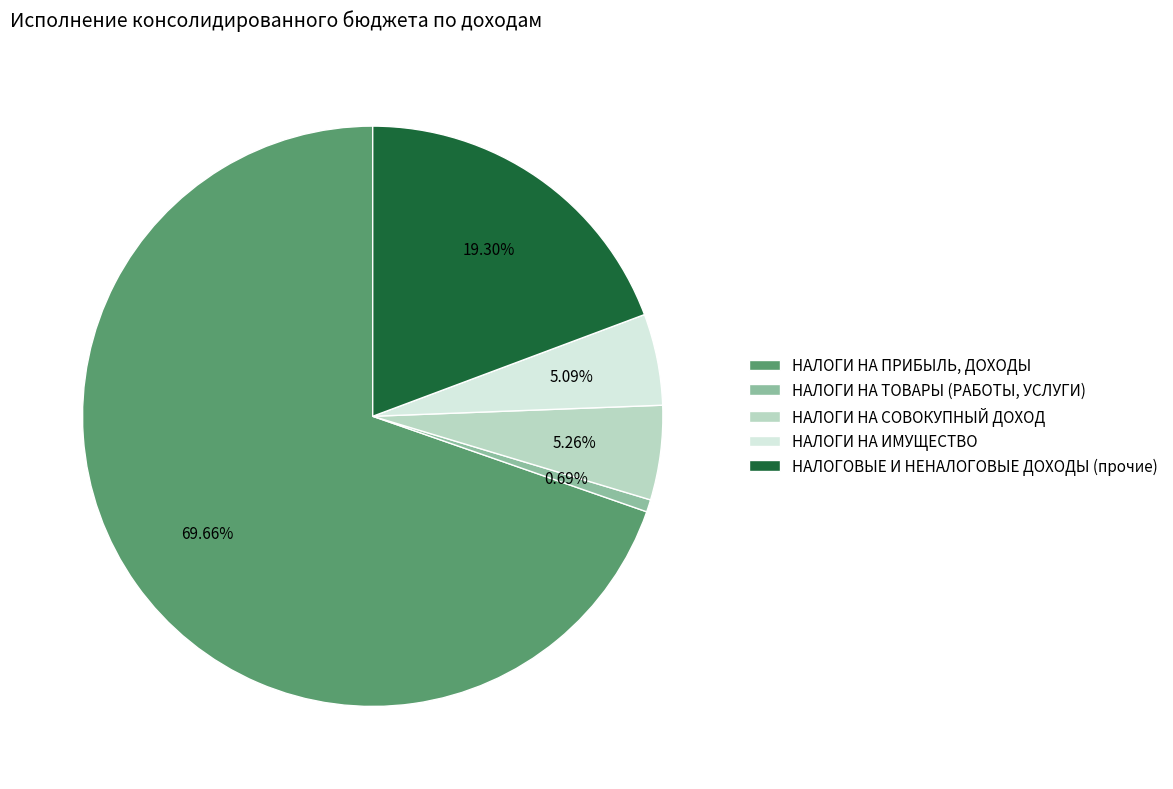

Is it true that НАЛОГИ НА ИМУЩЕСТВО is 5% of the pie?

True